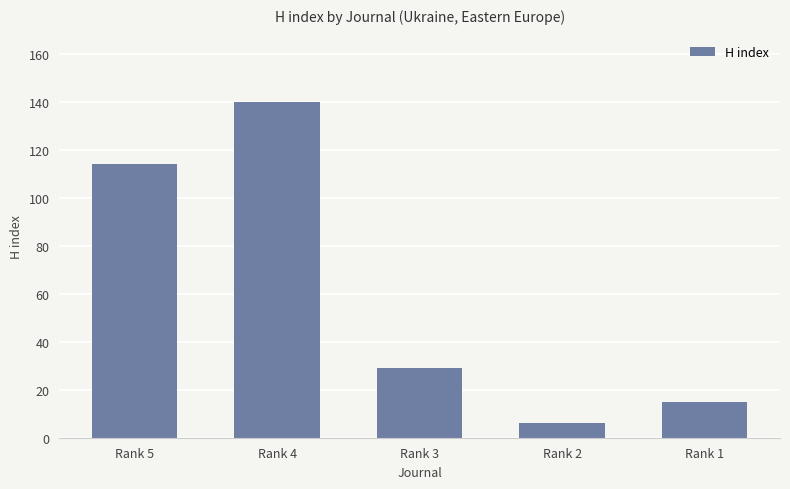

At which label does the data first exceed 29?

Rank 5